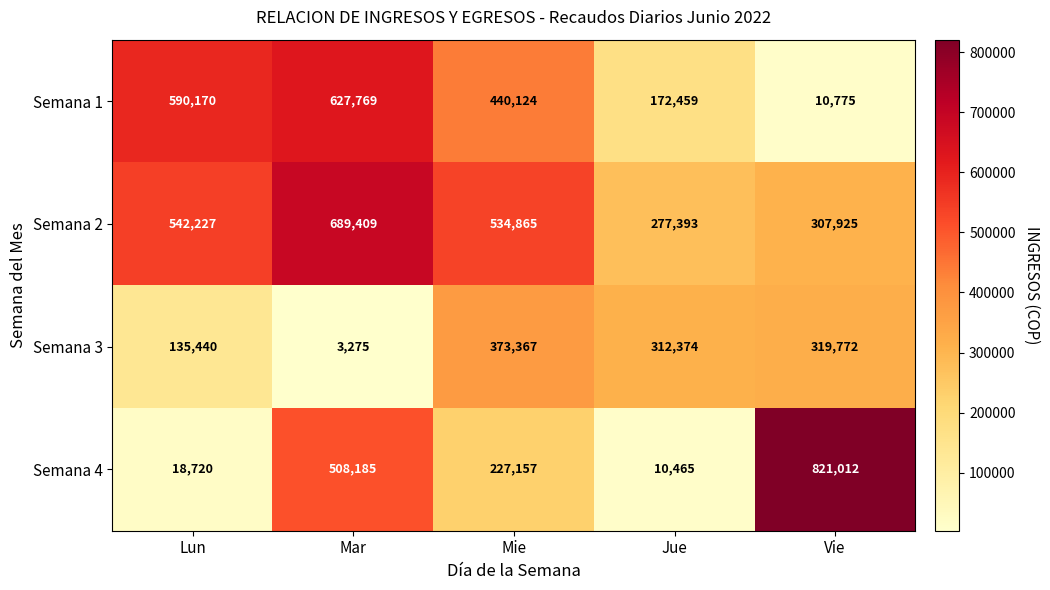

What is the approximate value of Semana 4 at Vie, to the nearest 100?

821000